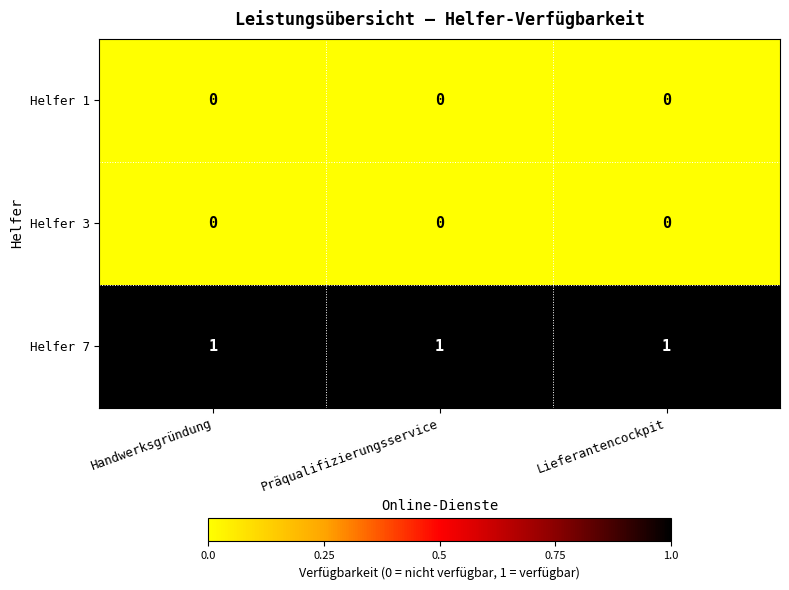

At how many categories does at least one series exceed 0?

3